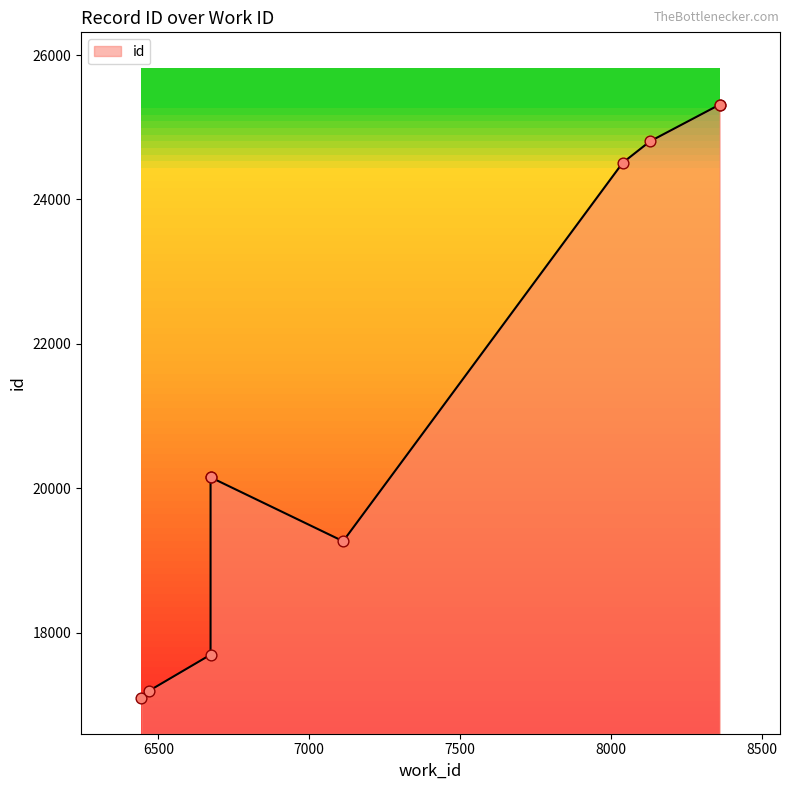

What is the change in value from 8038 to 8359?

+805